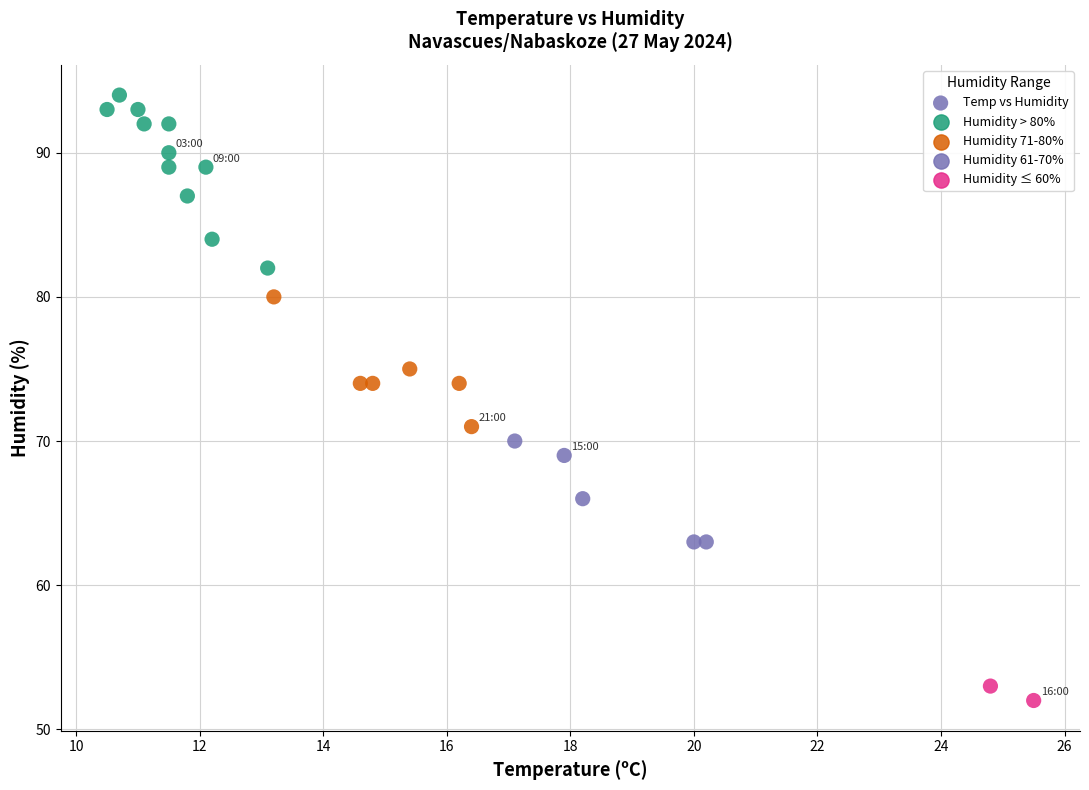

What is the range of Y values (max minus min)?

42